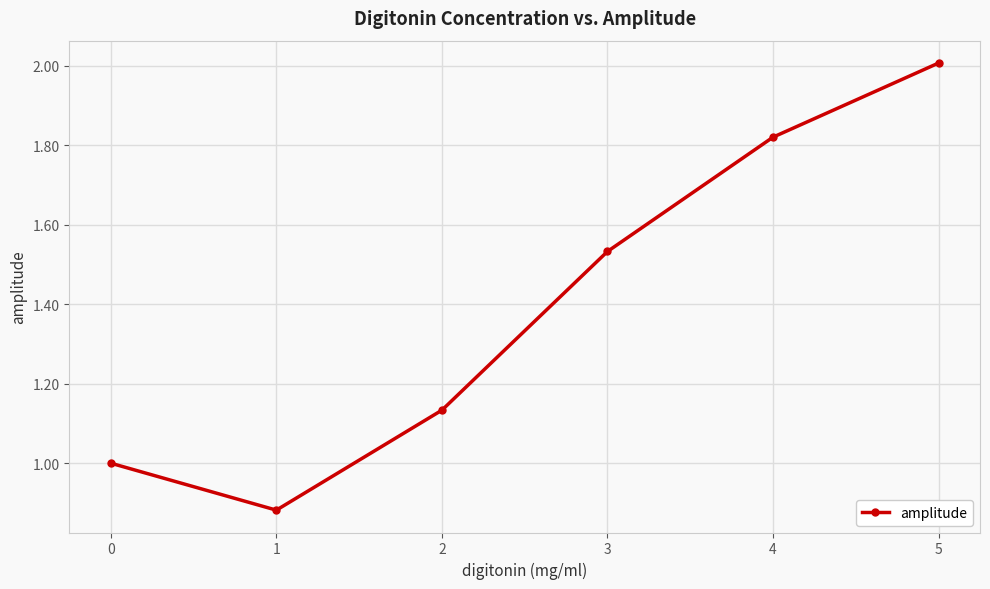

Between 2 and 3, which is larger?

3